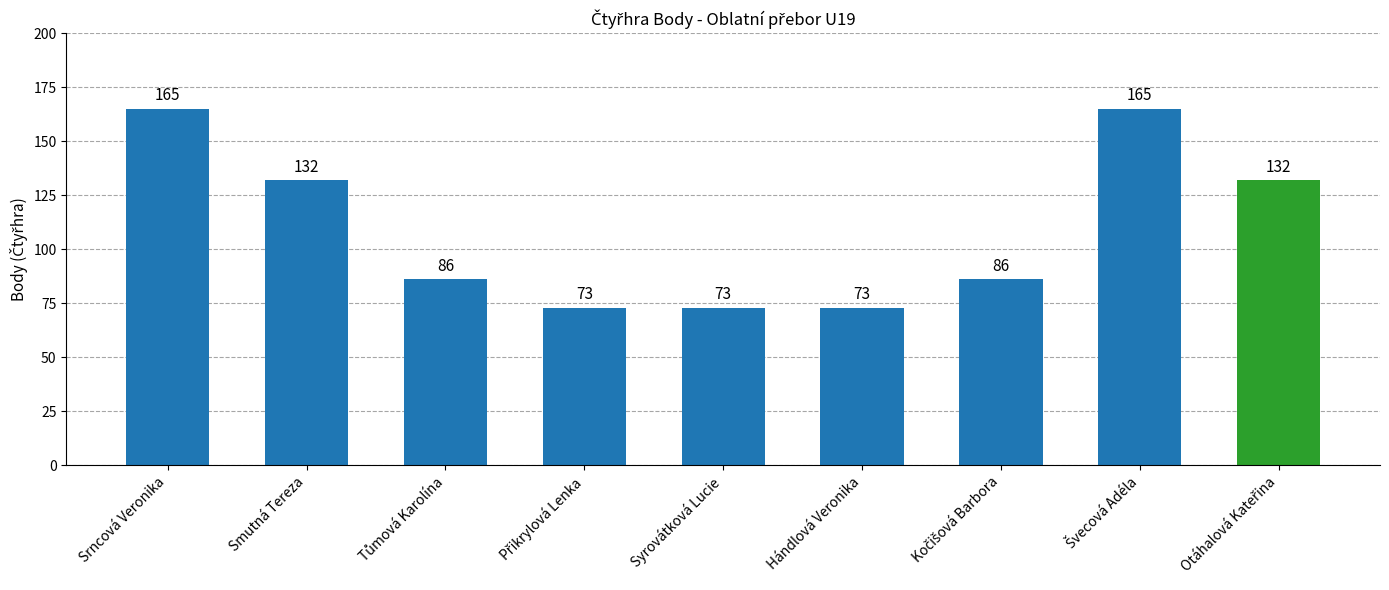

Reading left to right, what are all the values shown in this chart?

165	132	86	73	73	73	86	165	132